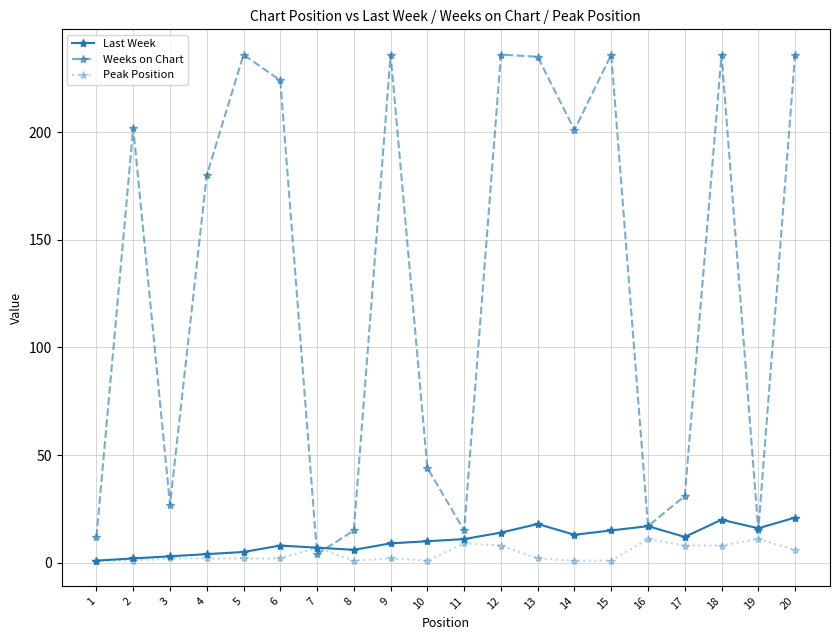

How many data points in Weeks on Chart are less than 201?

10